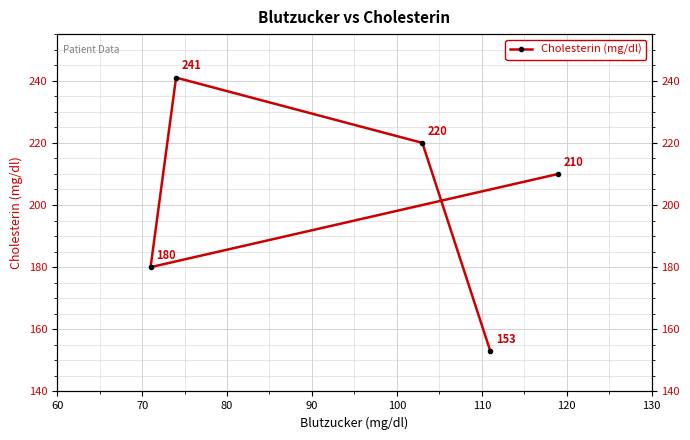

Count the number of categories in the chart.

5